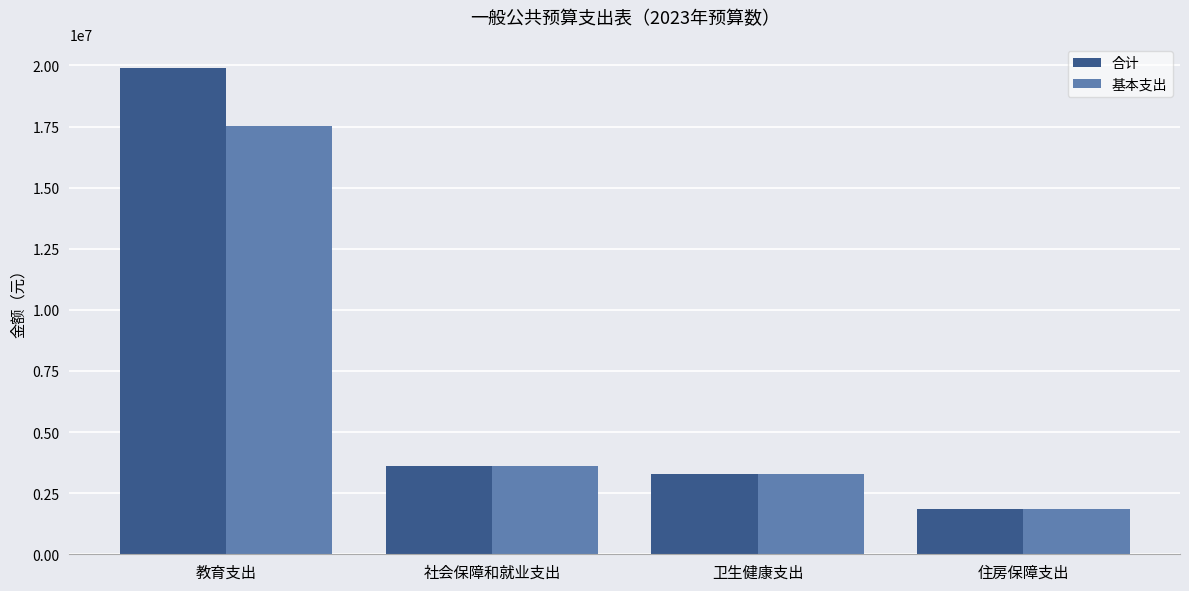

What is the difference between the 基本支出 values at 教育支出 and 社会保障和就业支出?

13892726.1